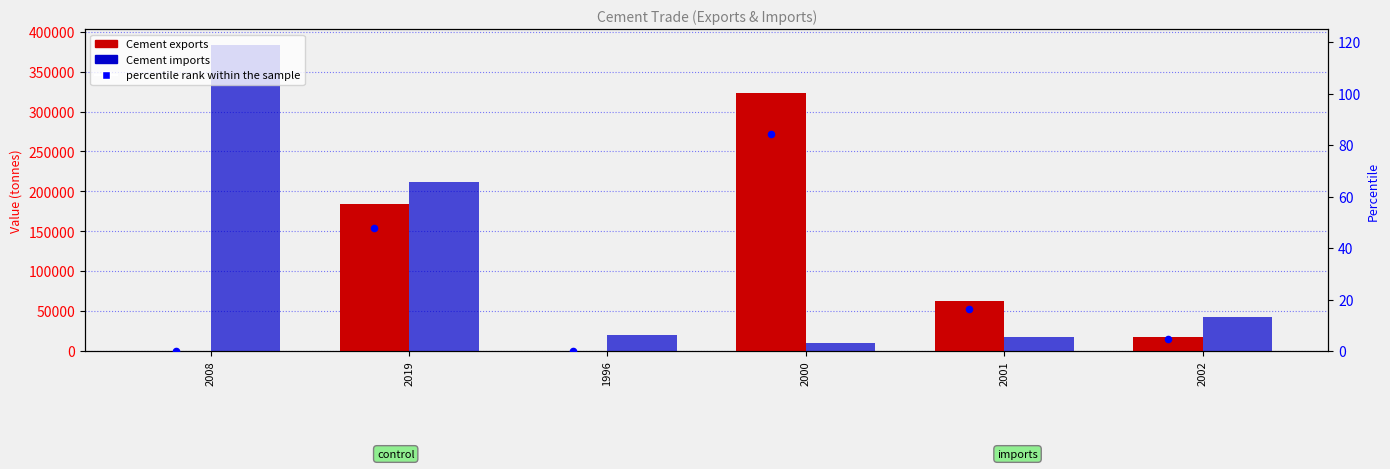

Which series reaches the maximum Y coordinate?

Cement imports